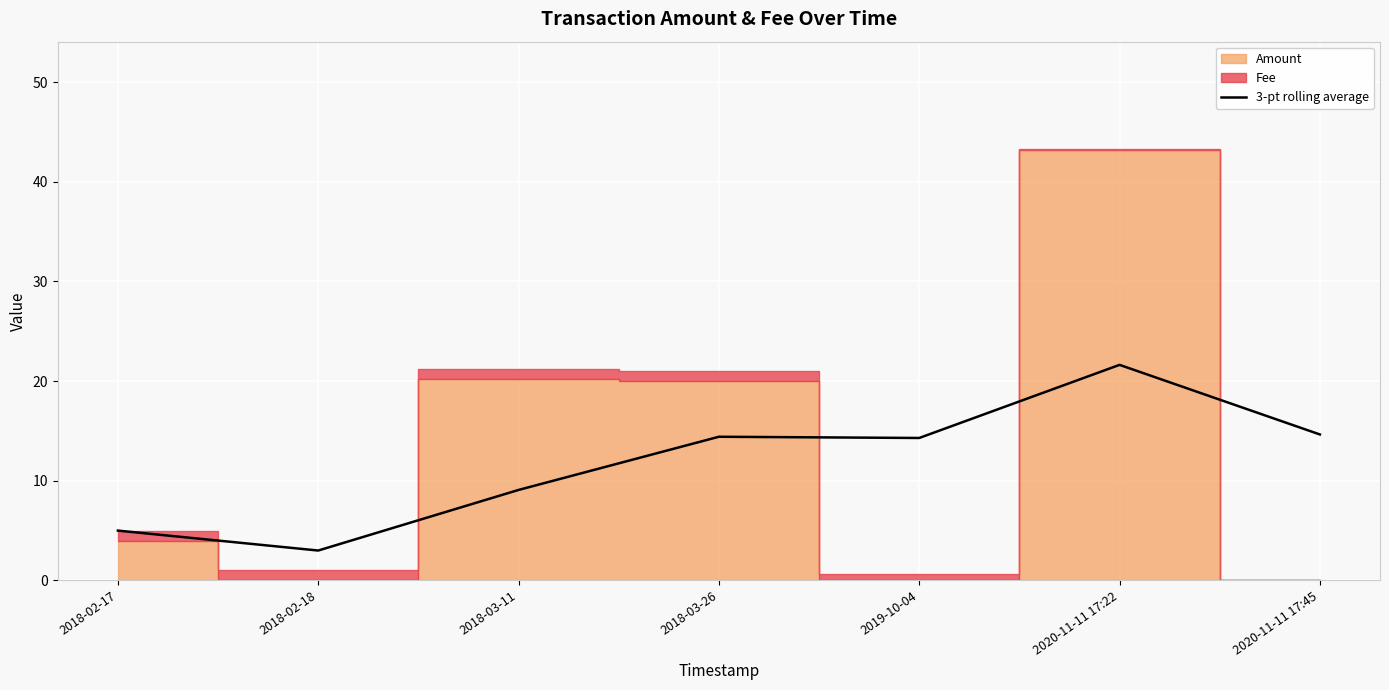

List the labels in order of value, smallest first.

2018-02-18, 2018-02-17, 2018-03-11, 2019-10-04, 2018-03-26, 2020-11-11 17:45, 2020-11-11 17:22